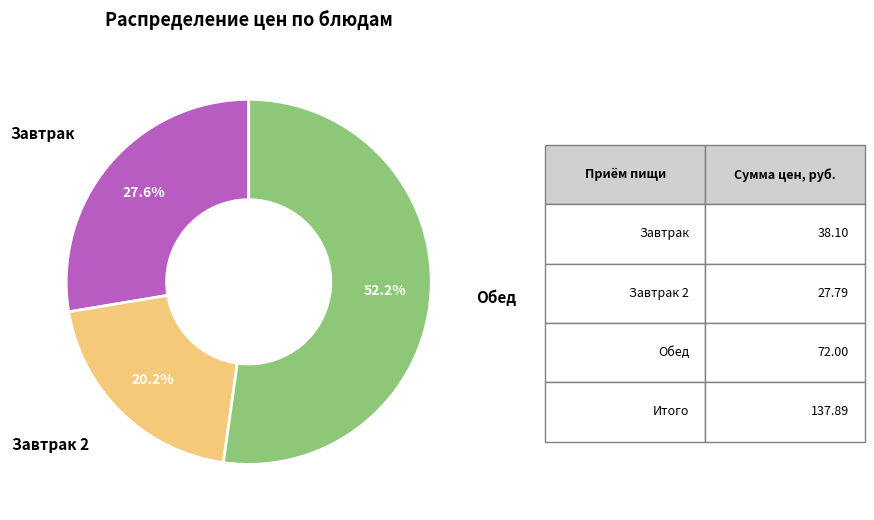

Does any single category account for the majority?

Yes